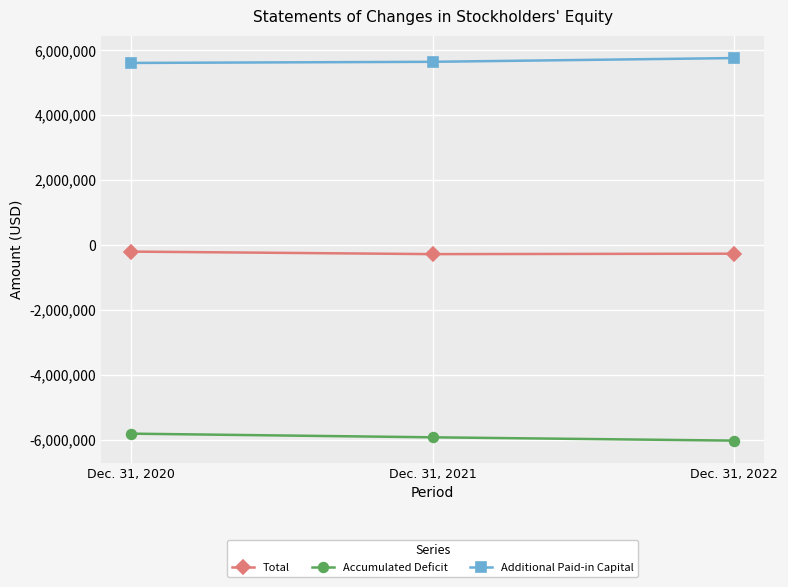

What are all the series names shown in the legend?

Total, Accumulated Deficit, Additional Paid-in Capital